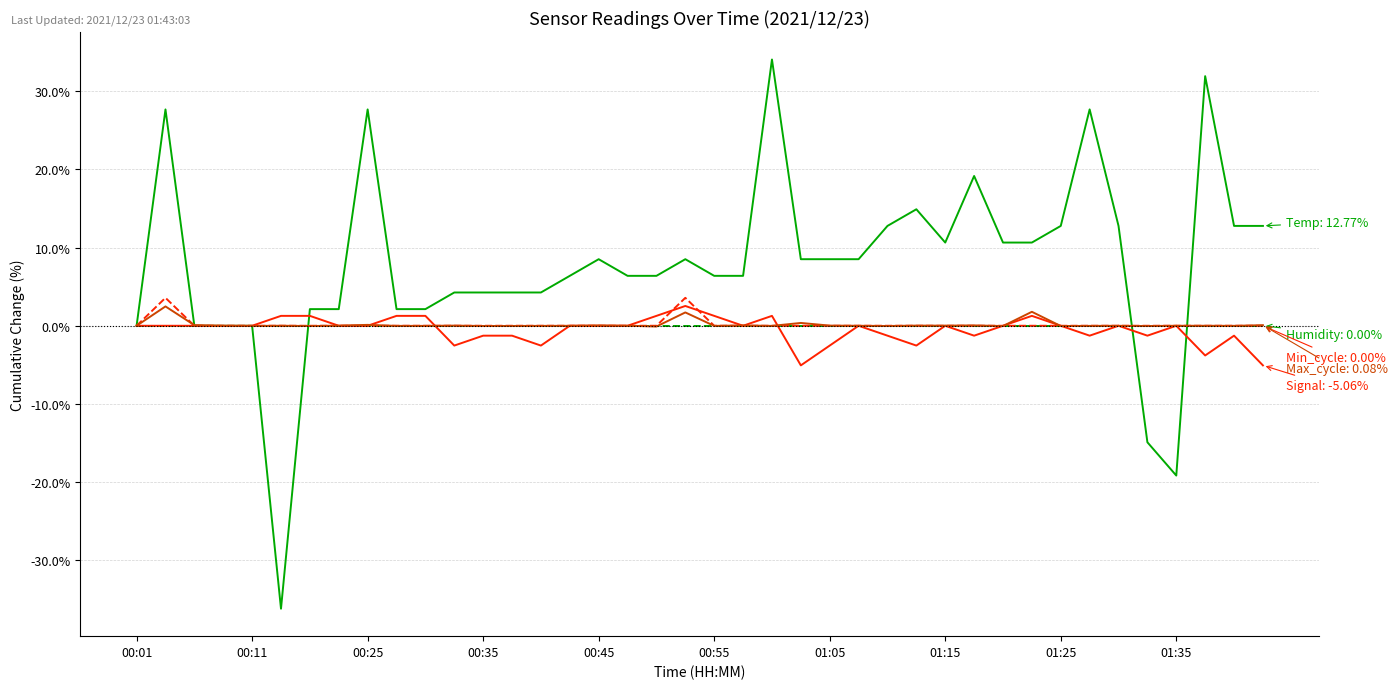

What is the greatest value displayed?

34.0